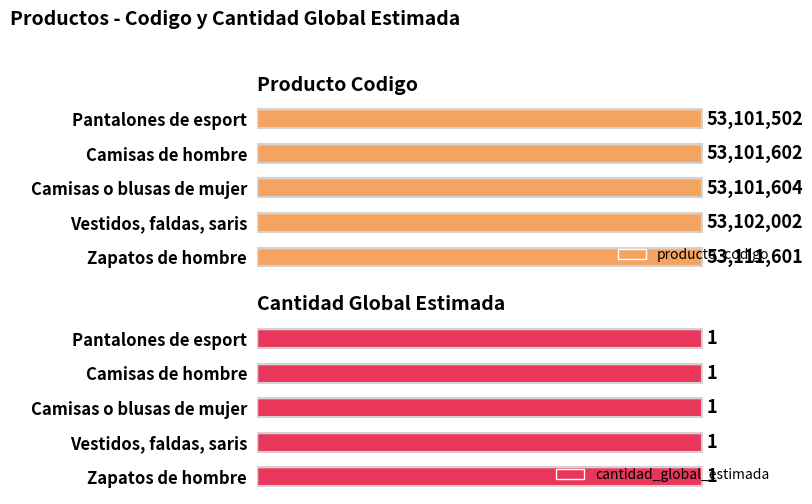

List the labels in order of producto_codigo value, smallest first.

Pantalones de esport, Camisas de hombre, Camisas o blusas de mujer, Vestidos, faldas, saris, Zapatos de hombre